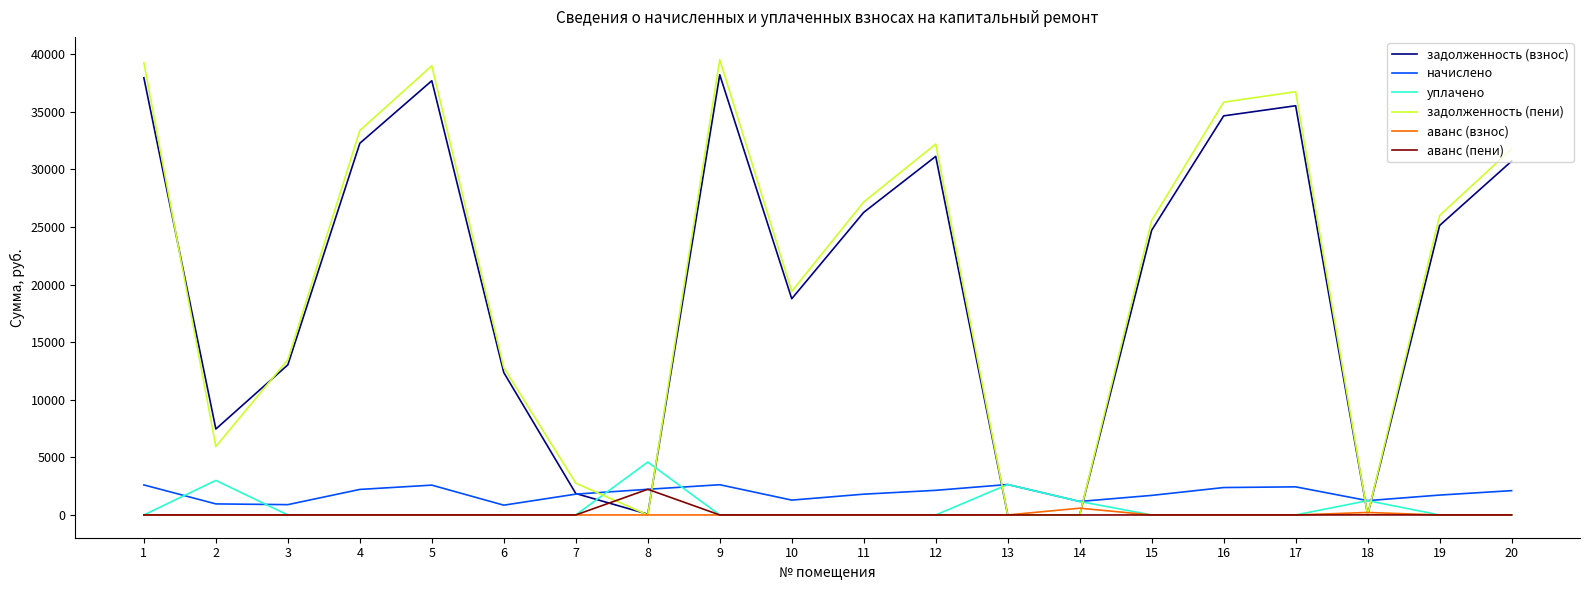

Is the value of задолженность (взнос) at 2 greater than the value of уплачено at 14?

Yes